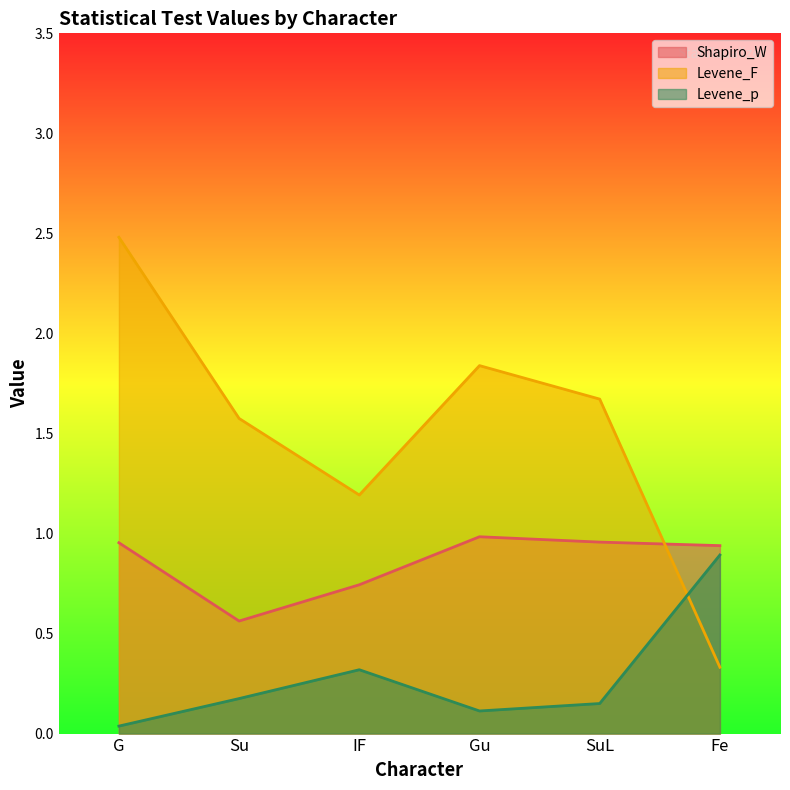

Reading left to right, extract all data points from this chart.

Shapiro_W: 1.0	0.6	0.7	1.0	1.0	0.9
Levene_F: 2.5	1.6	1.2	1.8	1.7	0.3
Levene_p: 0.0	0.2	0.3	0.1	0.2	0.9